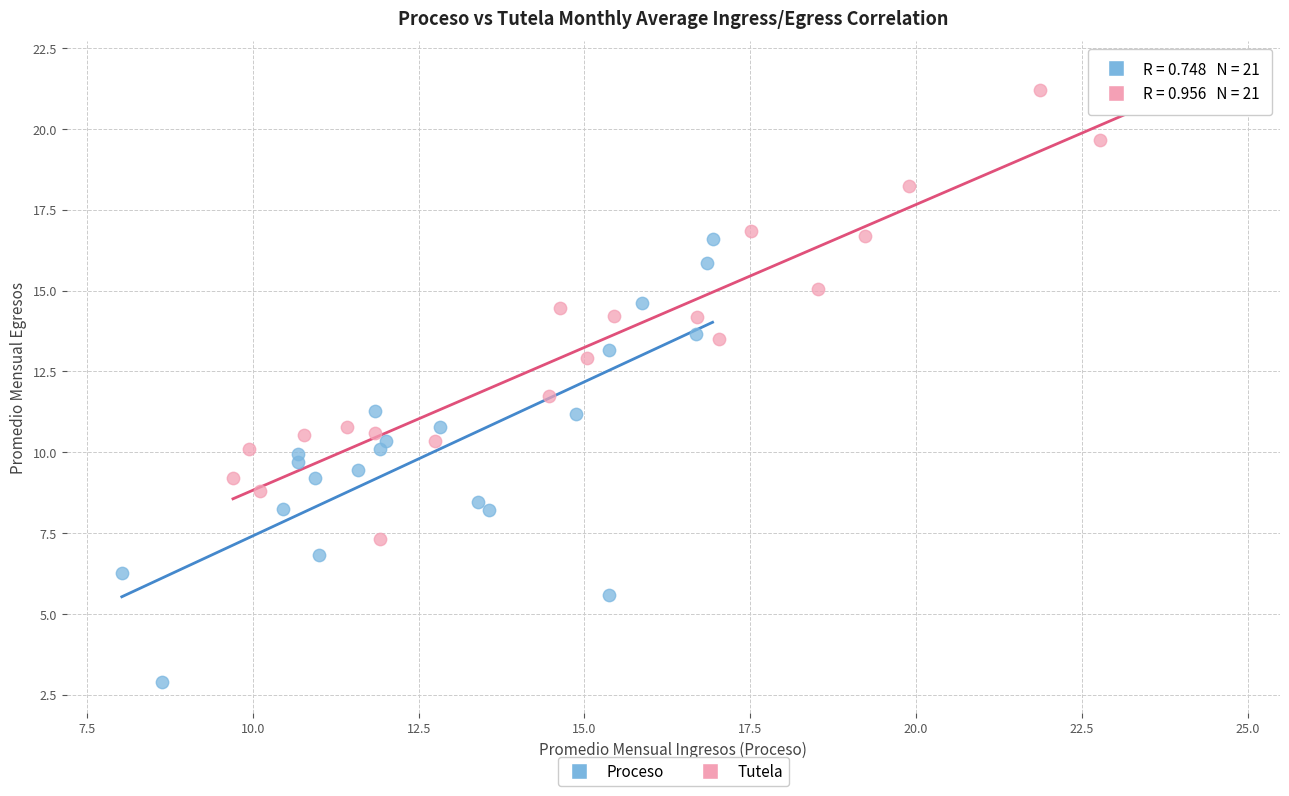

Which series reaches the maximum Y coordinate?

Tutela